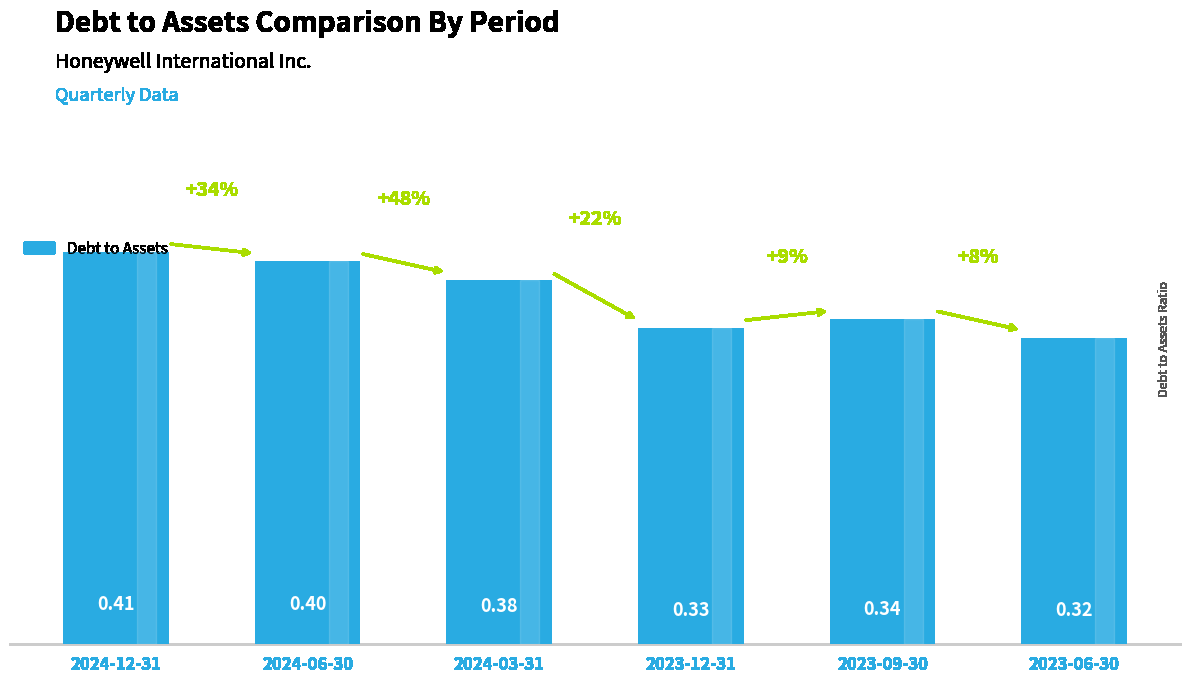

Which category has the highest value across all series?

2024-12-31